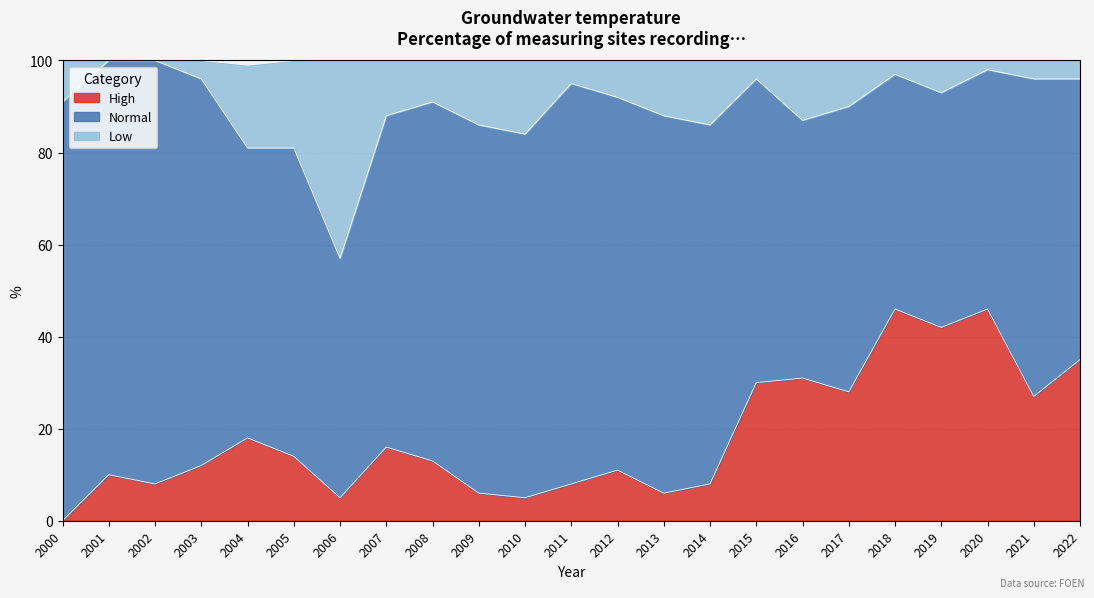

The value of High at 2022 is 35. True or false?

True